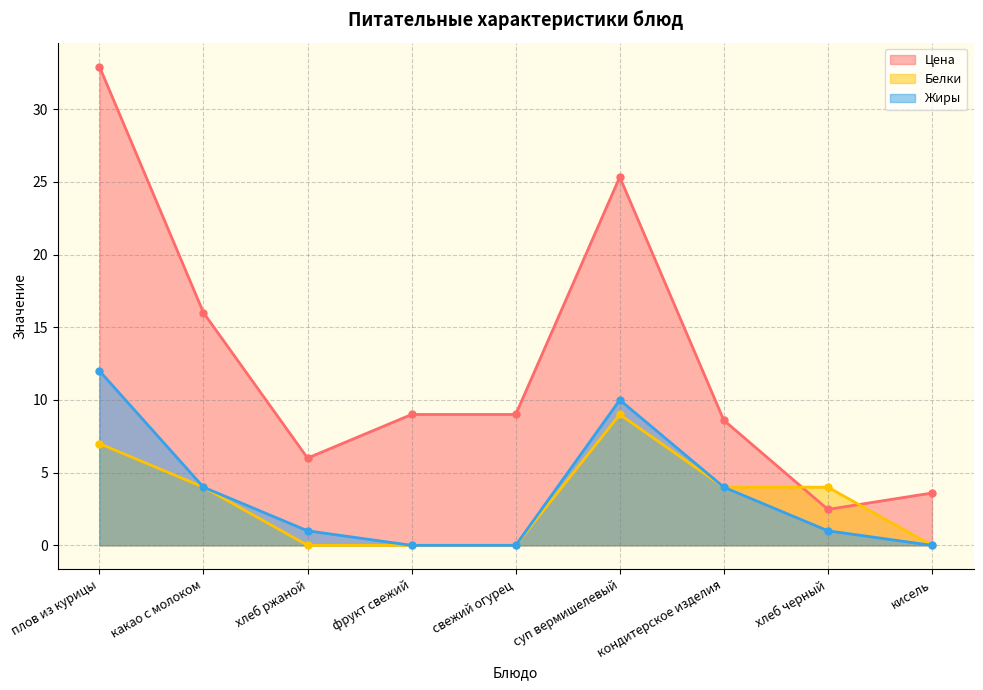

Reading right to left, extract all data points from this chart.

Цена: 3.6	2.5	8.6	25.3	9.0	9.0	6.0	16.0	32.9
Белки: 0.0	4.0	4.0	9.0	0.0	0.0	0.0	4.0	7.0
Жиры: 0.0	1.0	4.0	10.0	0.0	0.0	1.0	4.0	12.0